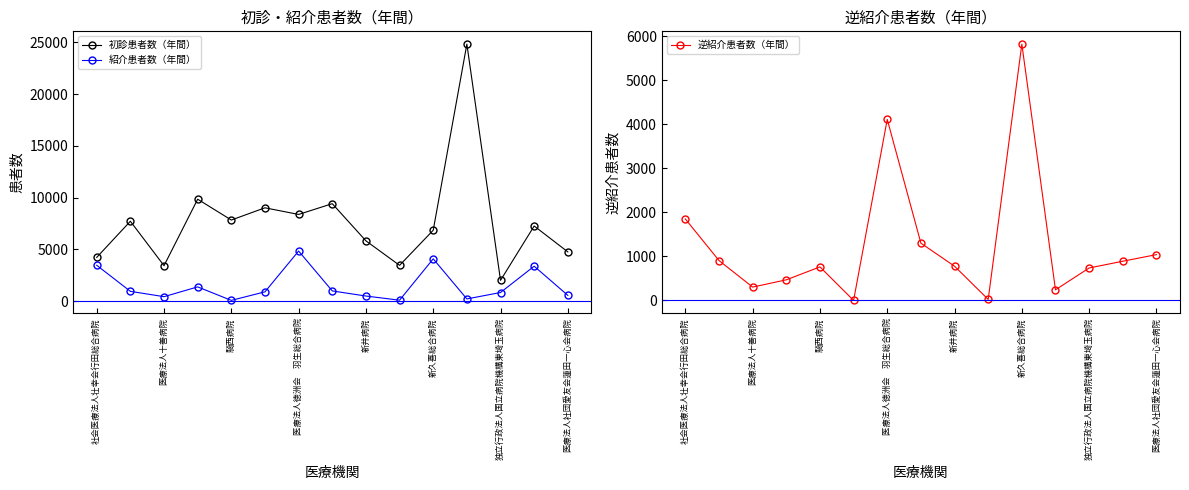

How many values in the 初診患者数（年間） series are below 7262?

7